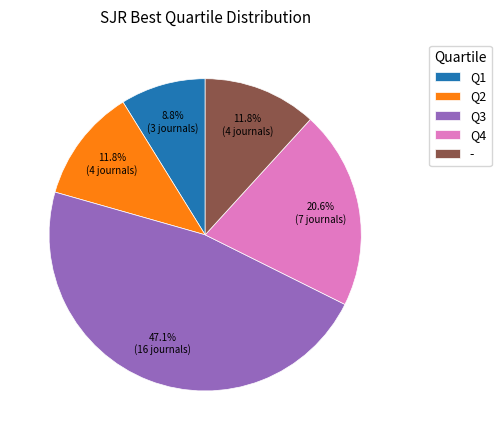

What is the largest slice in the pie chart?

Q3